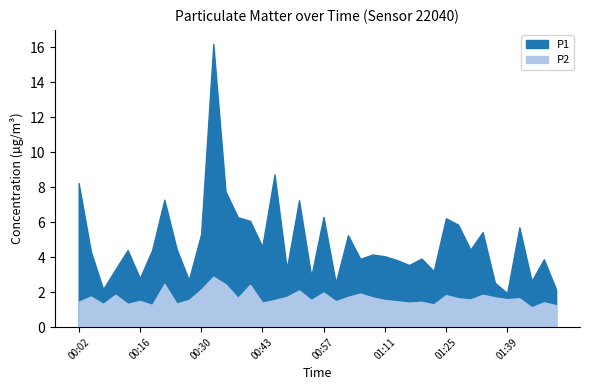

In P1, how many points are higher than both neighbors (excluding endpoints)?

13